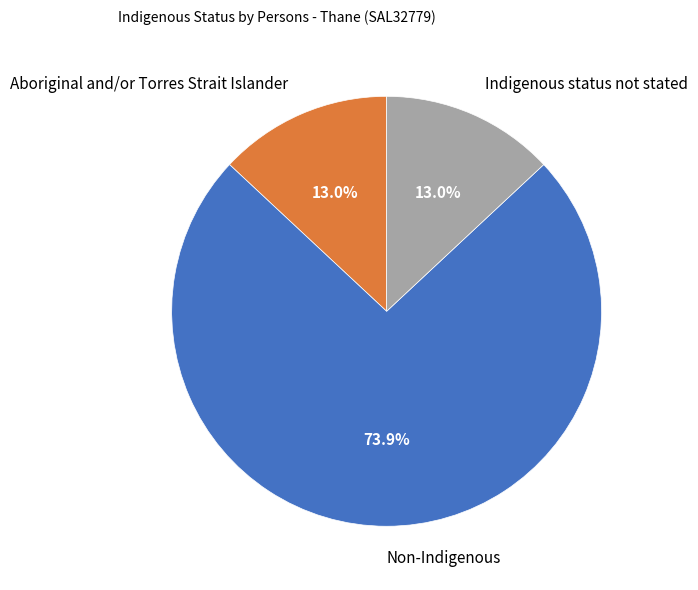

Between Aboriginal and/or Torres Strait Islander and Non-Indigenous, which is larger?

Non-Indigenous